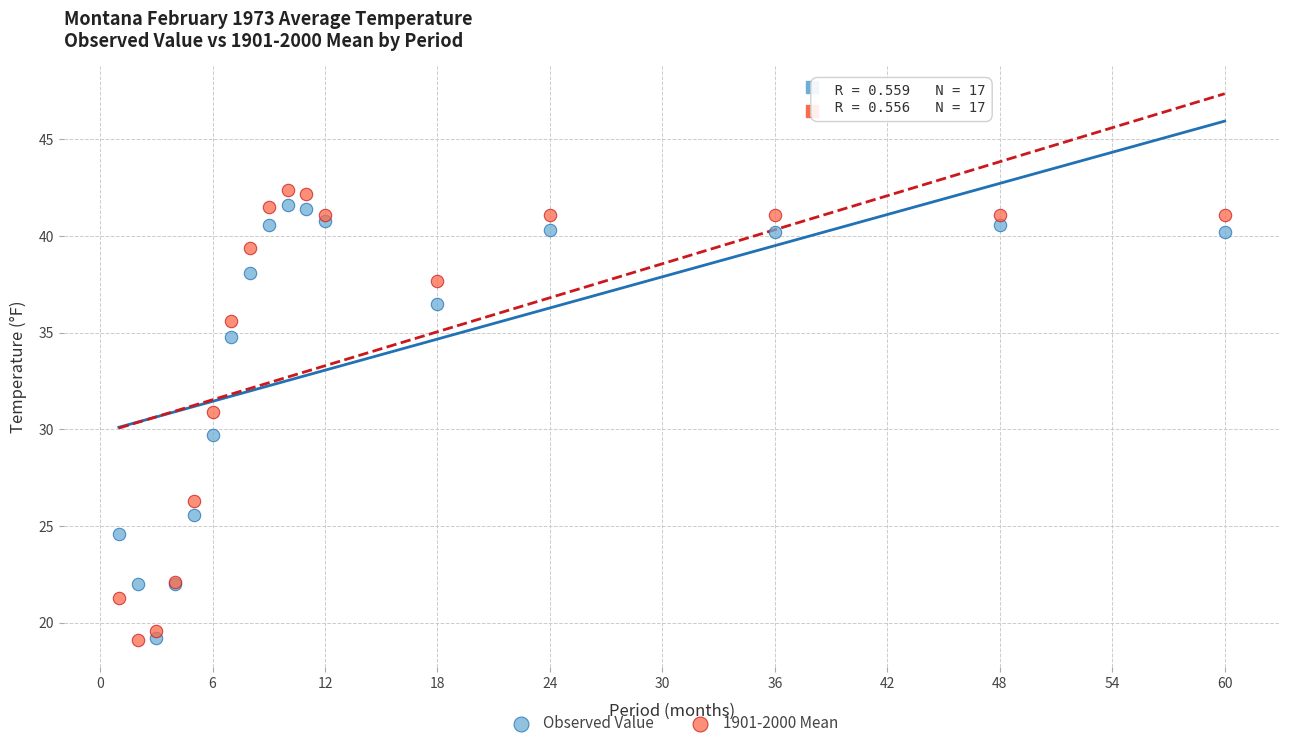

Which series has the largest Y range (max minus min)?

1901-2000 Mean